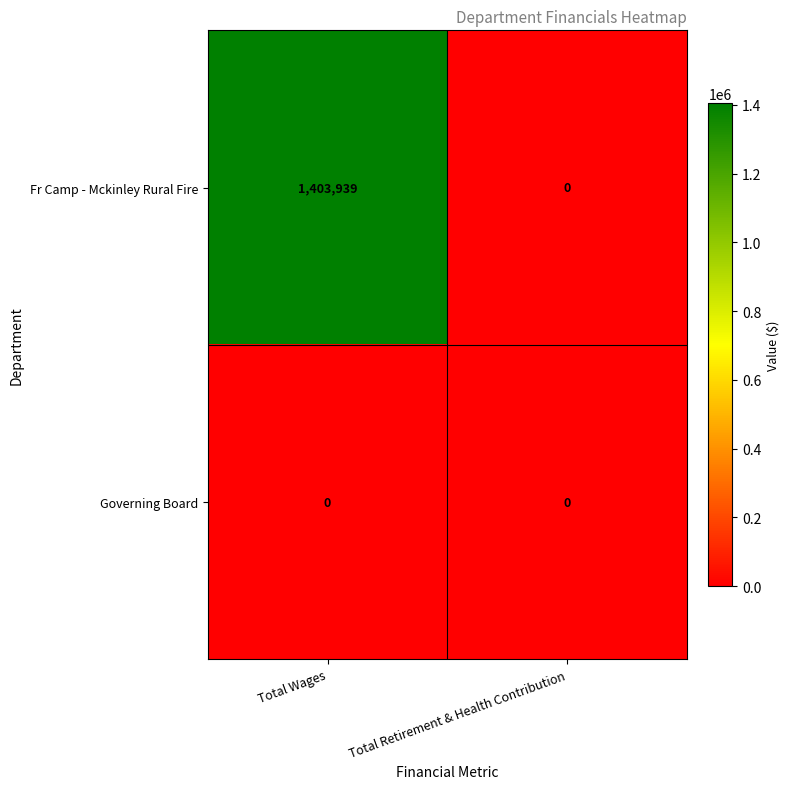

List the series in order of their peak value, lowest first.

Governing Board, Fr Camp - Mckinley Rural Fire